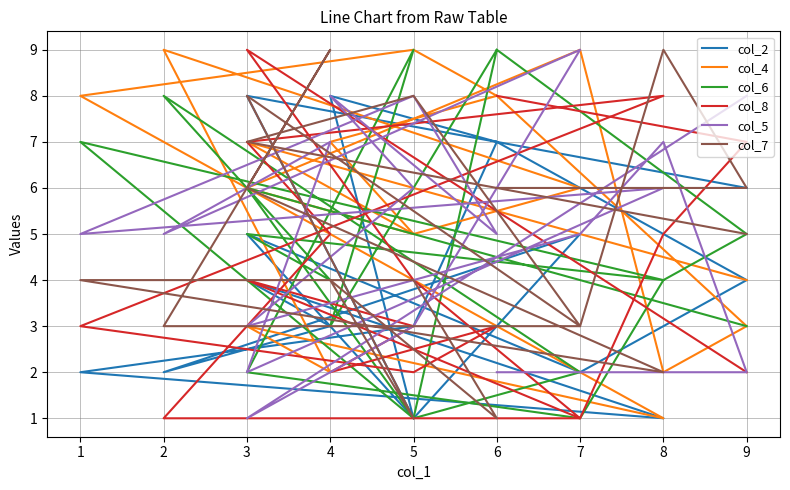

Which series has the largest total across all categories?

col_4